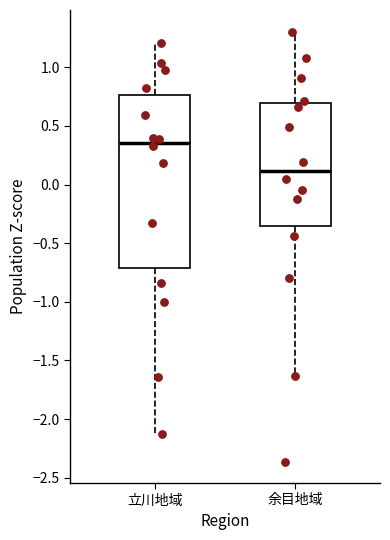

Where is the lower edge of the box for 立川地域 on the y-axis? The values are not printed on the chart, so give them approximately, as read against the axis.

-0.70